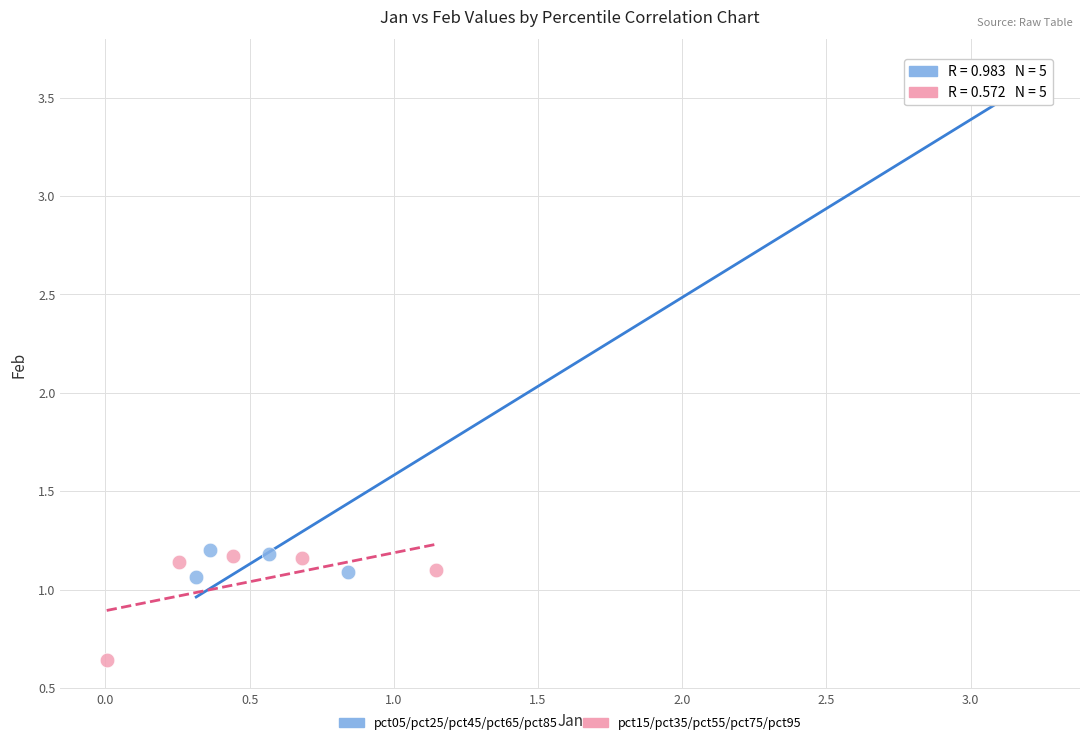

Which series has the widest spread of Y values?

pct05/pct25/pct45/pct65/pct85